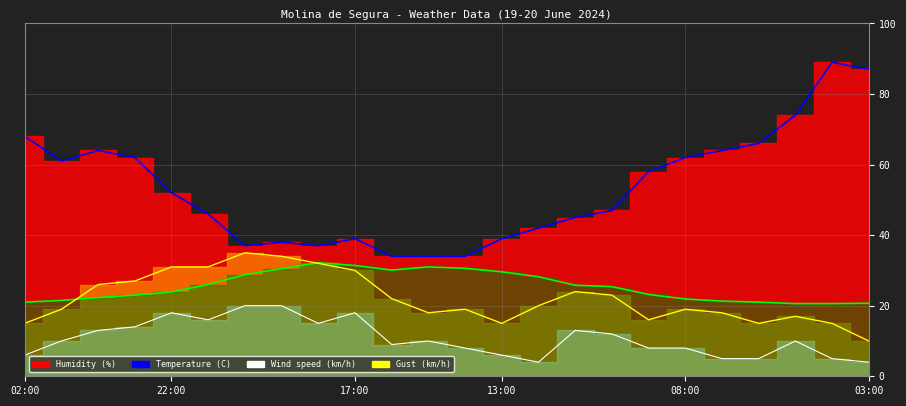

How many interior local valleys does the Gust (km/h) series have?

4